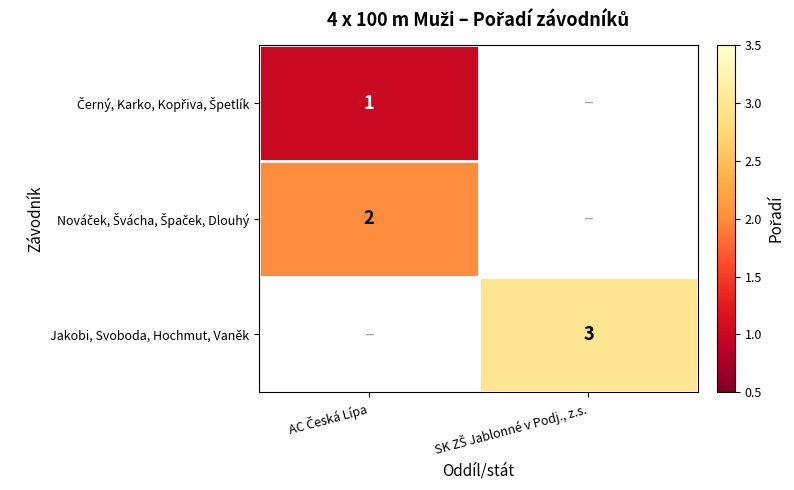

Is it true that Černý, Karko, Kopřiva, Špetlík equals 1.0 at AC Česká Lípa?

True